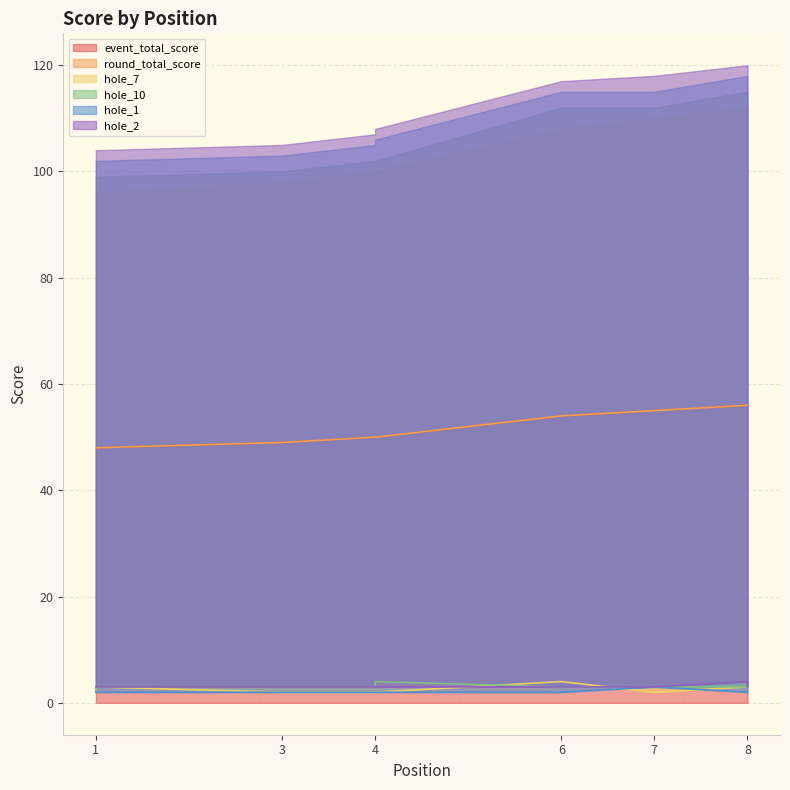

List the series in order of their peak value, highest first.

event_total_score, round_total_score, hole_7, hole_10, hole_2, hole_1